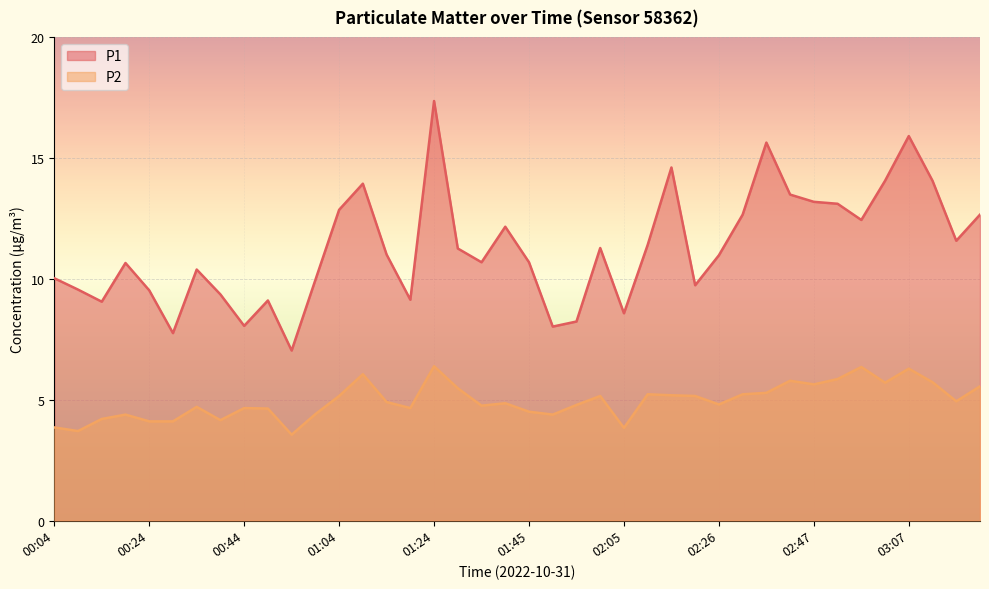

What is the label of the 32nd point from the left?

02:41